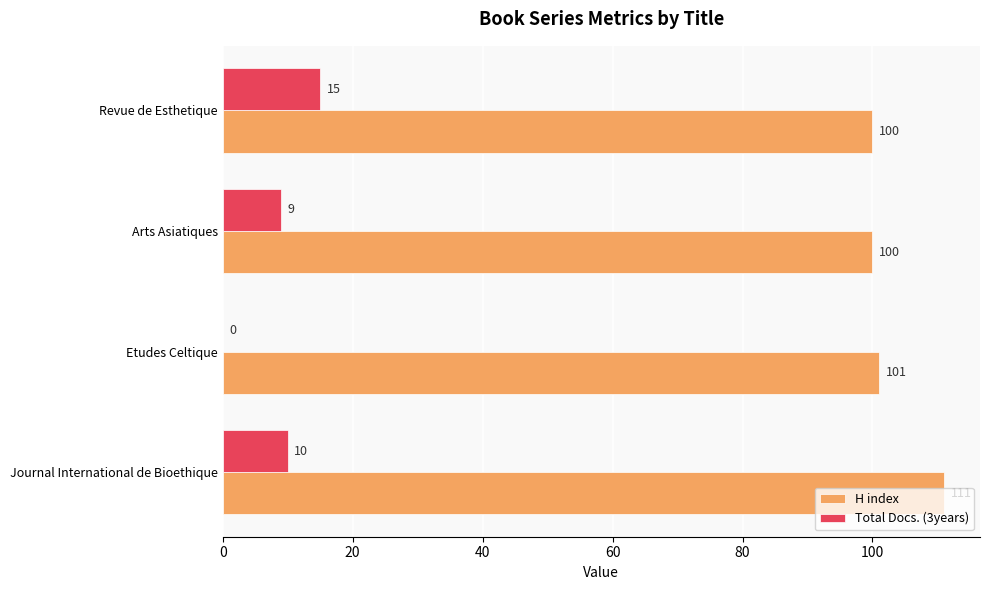

At which label is H index closest to 105?

Etudes Celtique